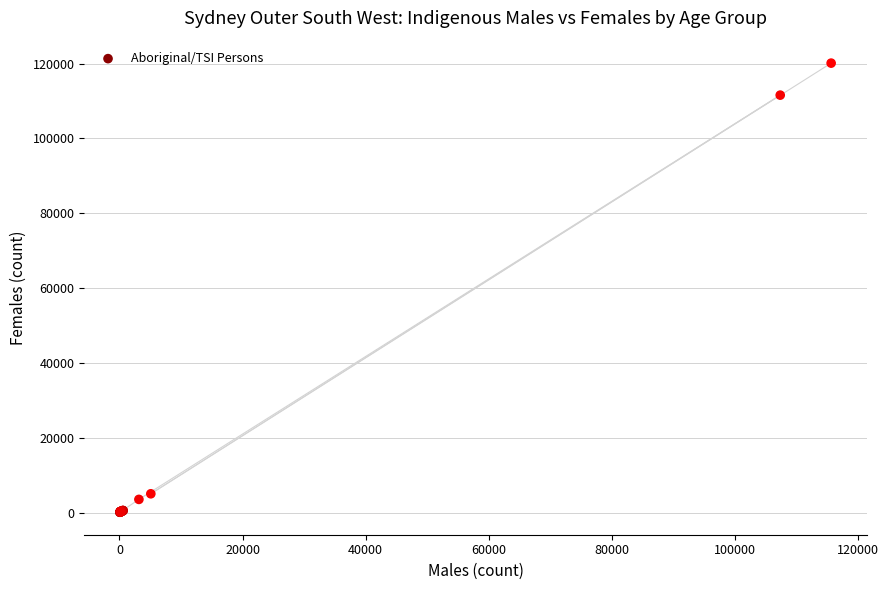

What Y value in the scatter plot is closest to 60112?

111584